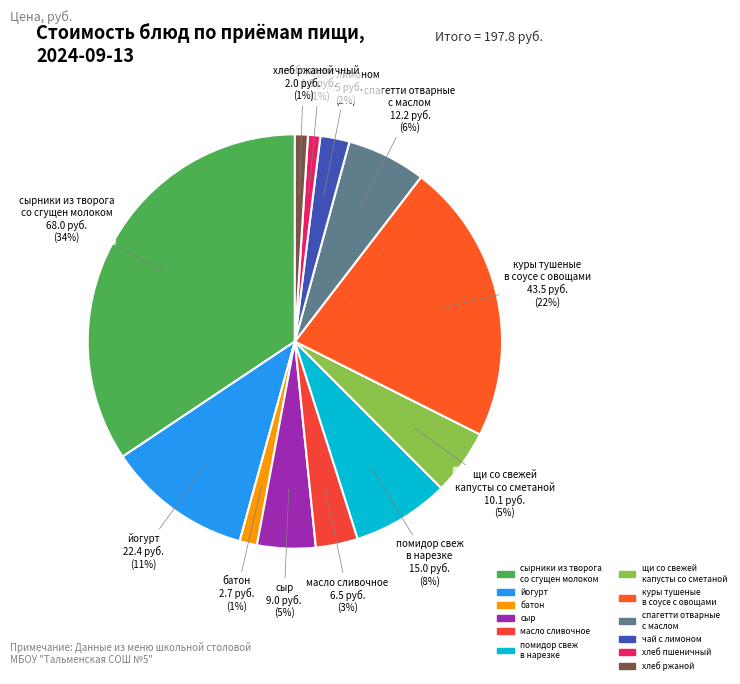

Count the number of slices in the pie.

12